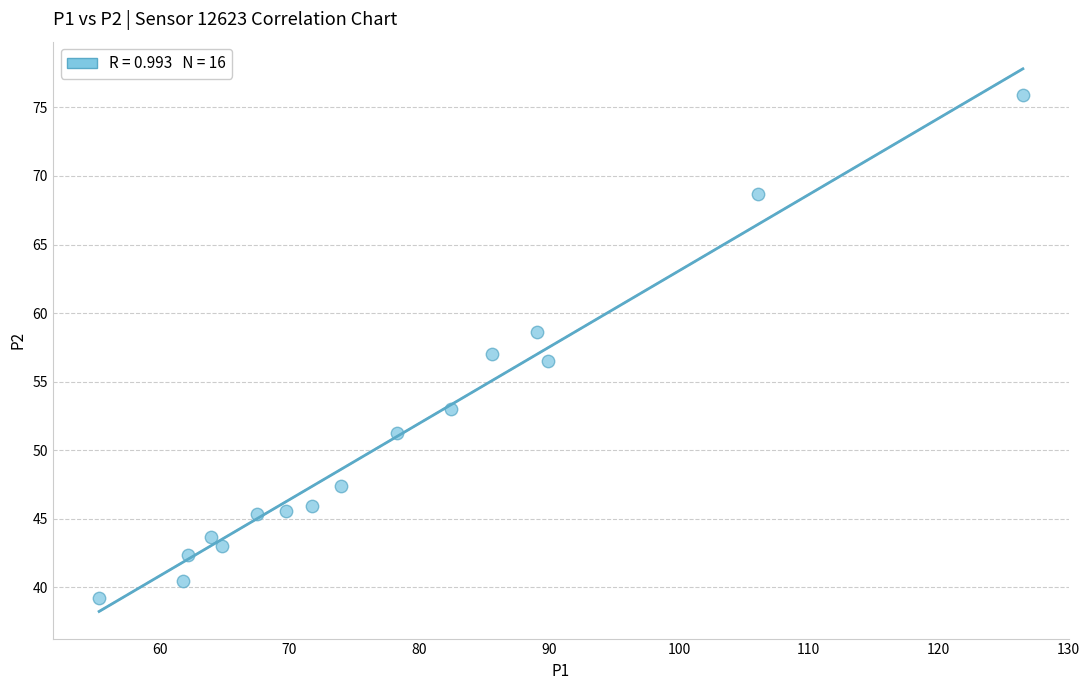

What is the range of Y values (max minus min)?

36.7